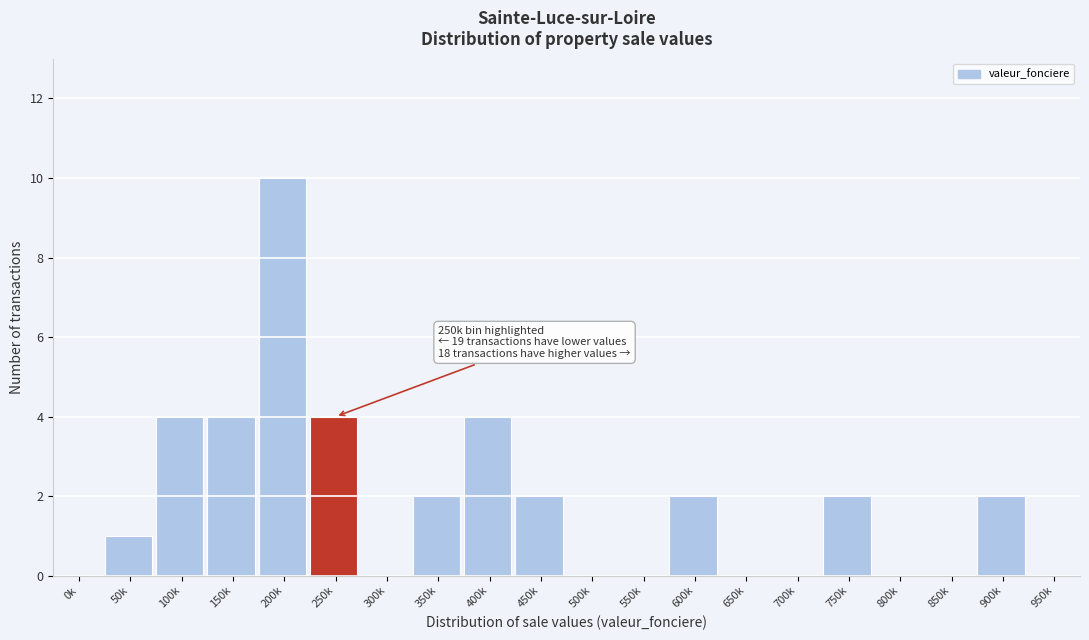

Reading left to right, extract all data points from this chart.

0k=0	50k=1	100k=4	150k=4	200k=10	250k=4	300k=0	350k=2	400k=4	450k=2	500k=0	550k=0	600k=2	650k=0	700k=0	750k=2	800k=0	850k=0	900k=2	950k=0